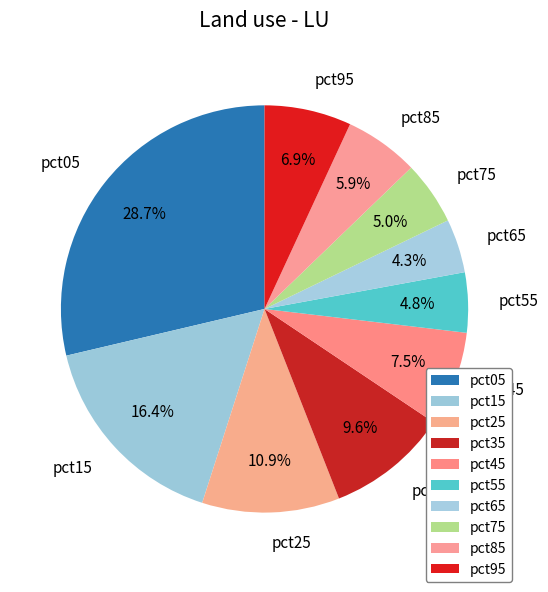

Which has a higher value, pct95 or pct25?

pct25